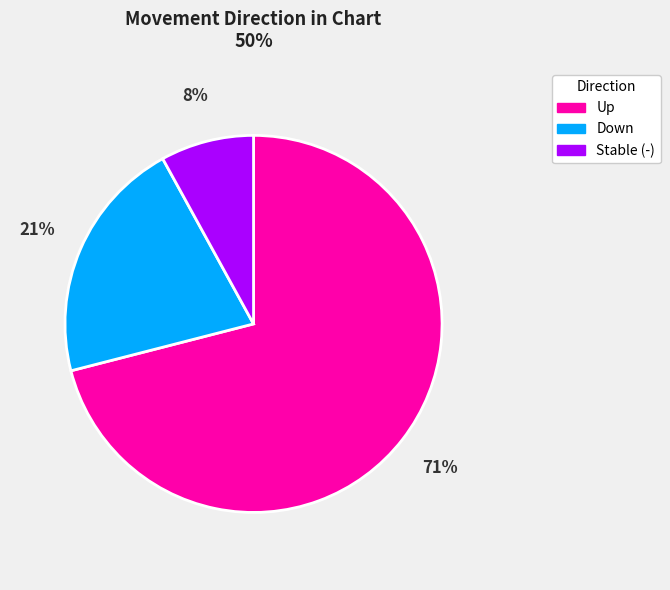

Is there a majority slice in this chart?

Yes